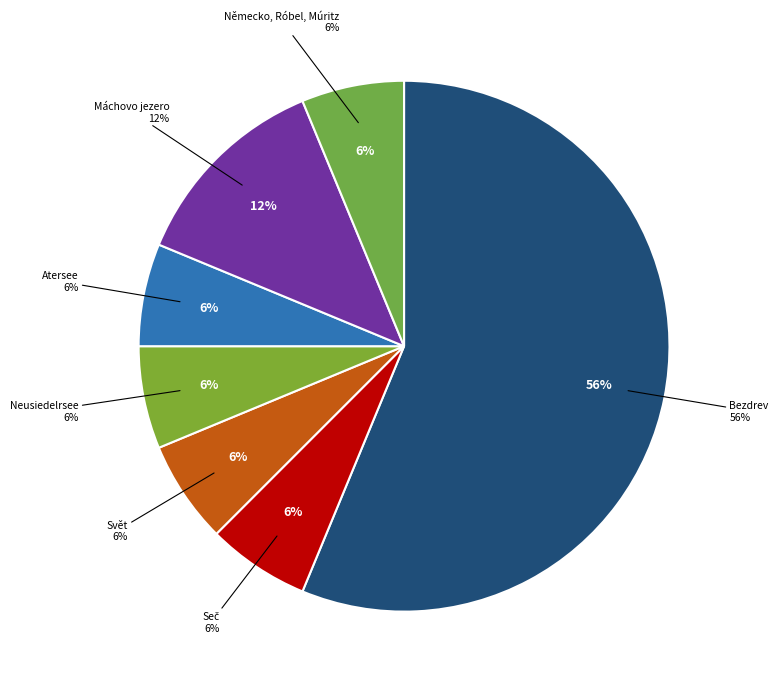

The Seč slice represents 18% of the pie. True or false?

False